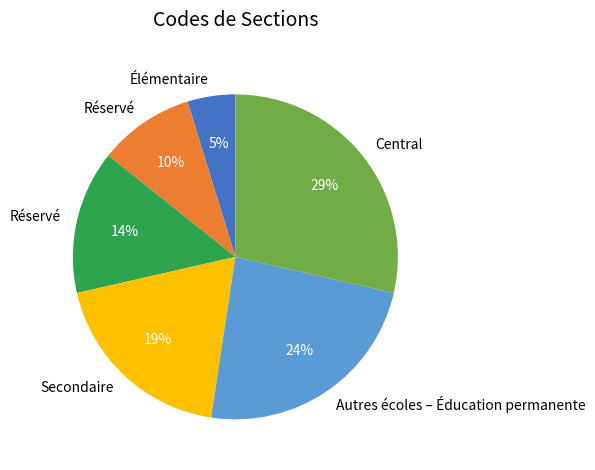

Is there any slice that represents more than half of the pie?

No